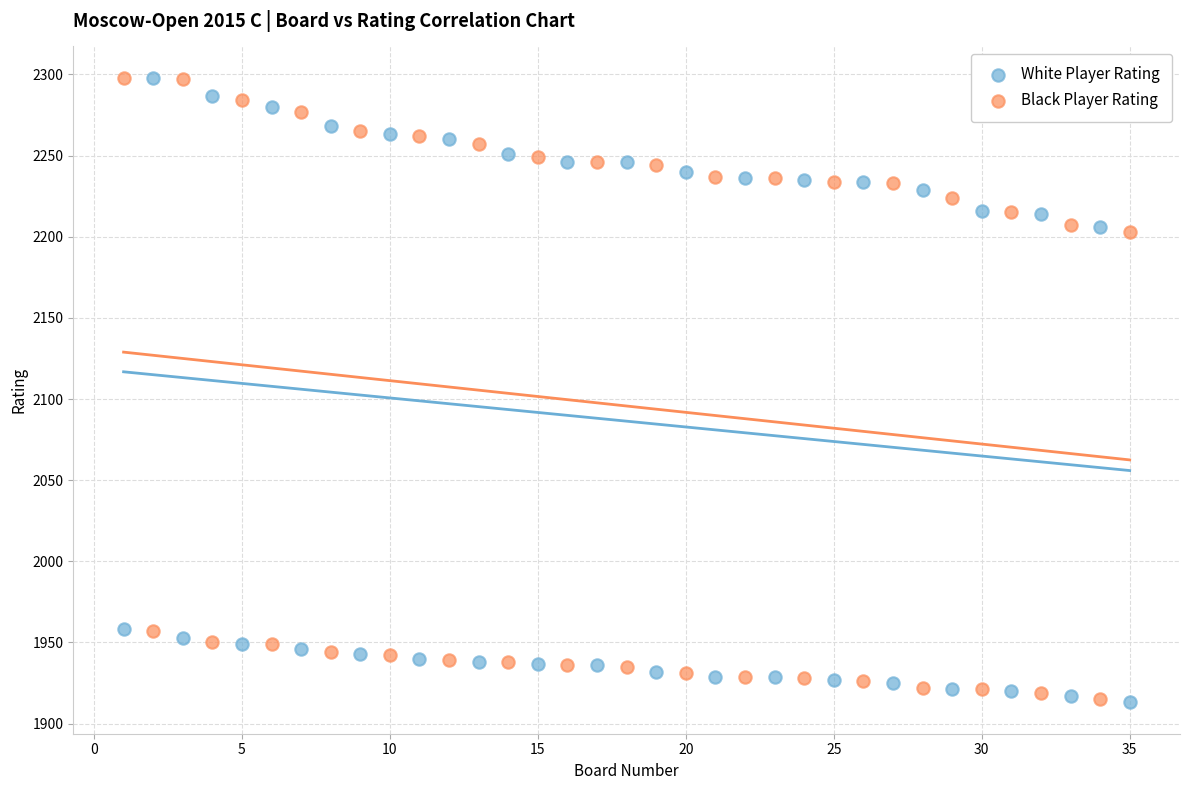

What is the X range (max minus min) for the scatter plot?

34